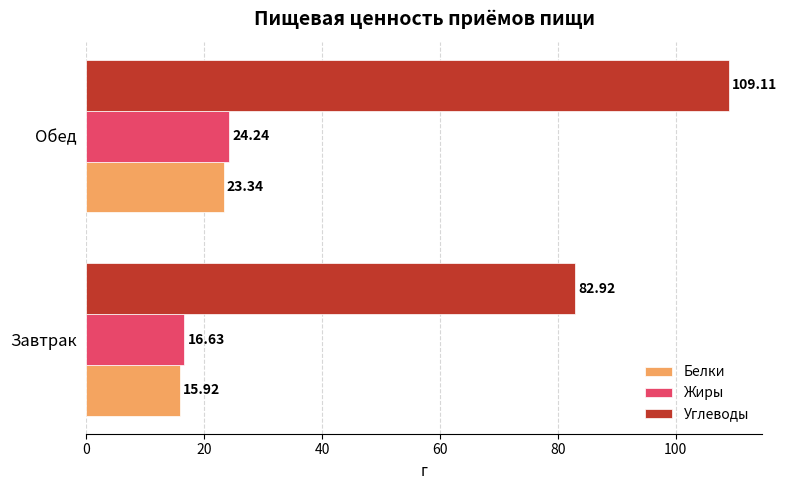

What is the difference between the Углеводы values at Обед and Завтрак?

26.2